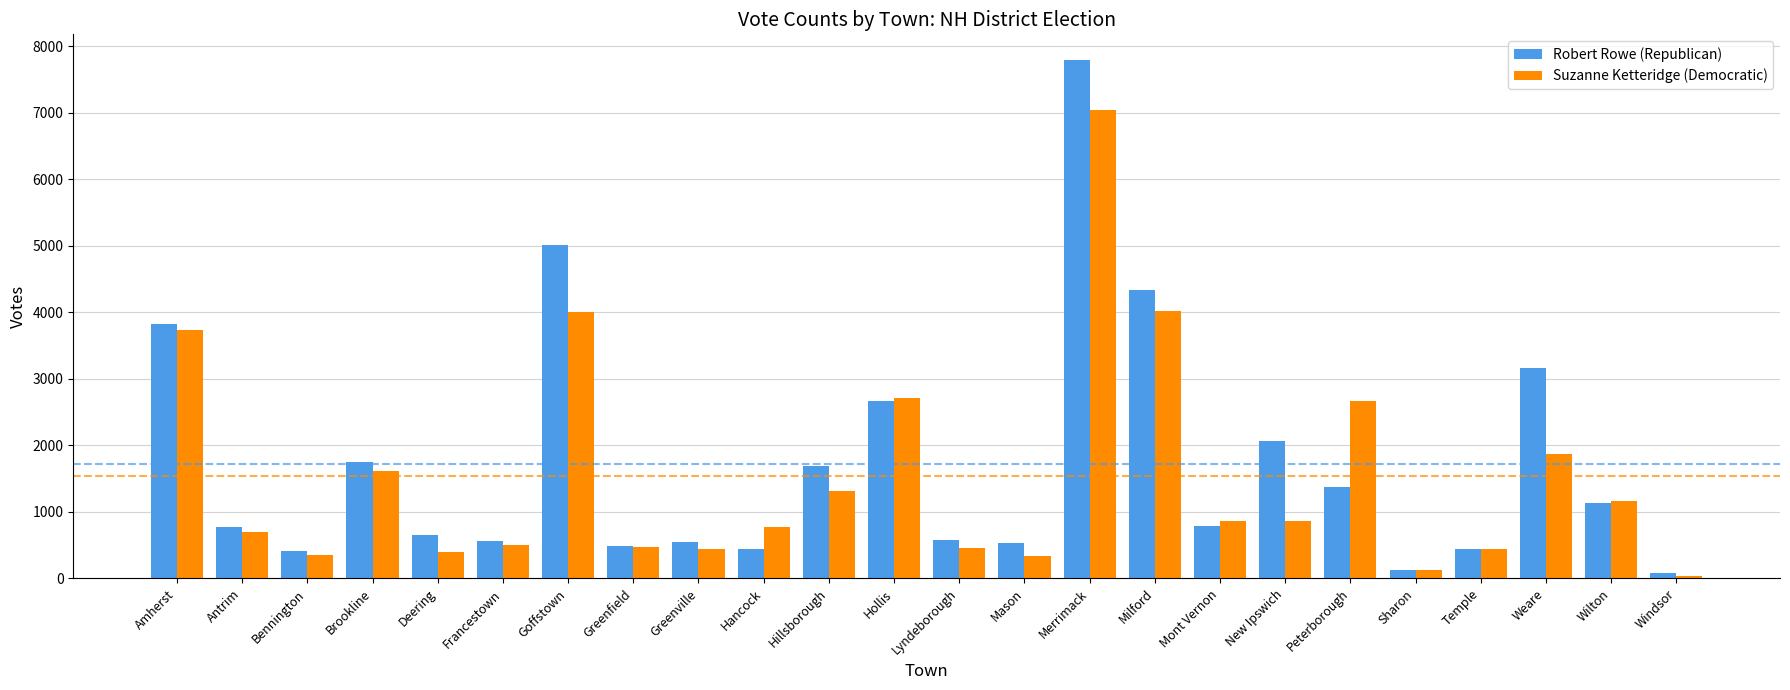

At which label is Suzanne Ketteridge (Democratic) closest to 3536?

Amherst